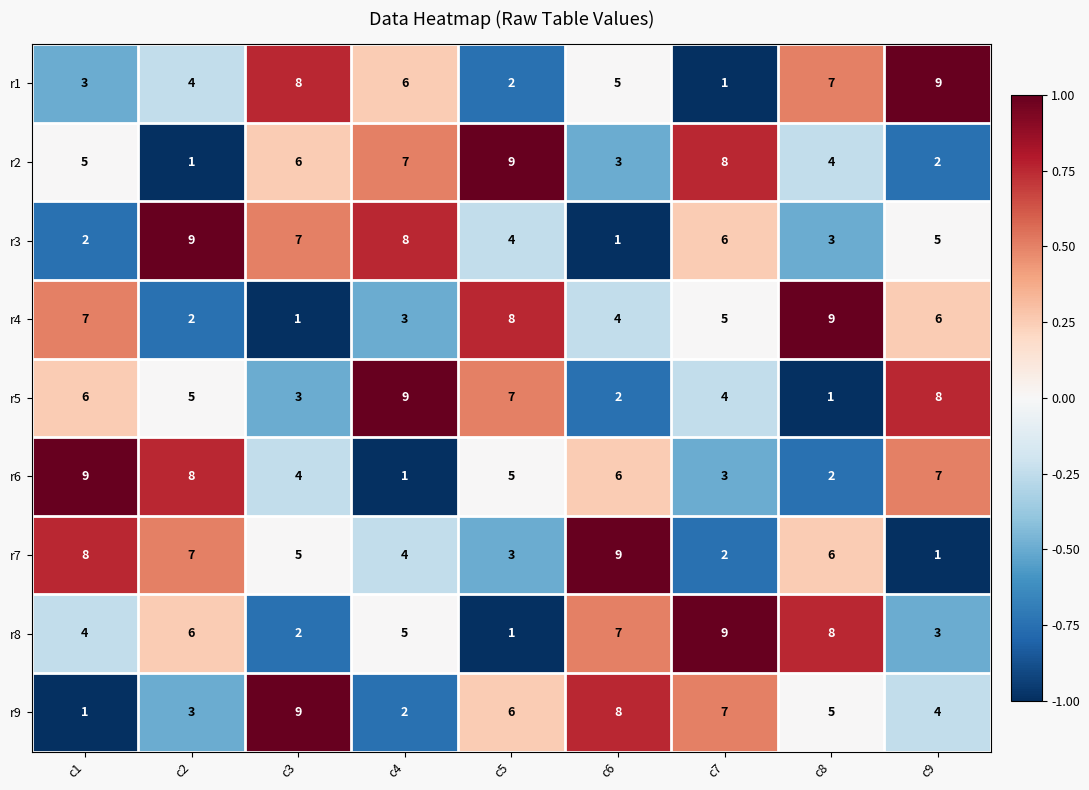

At which label does r9 reach its minimum?

c1